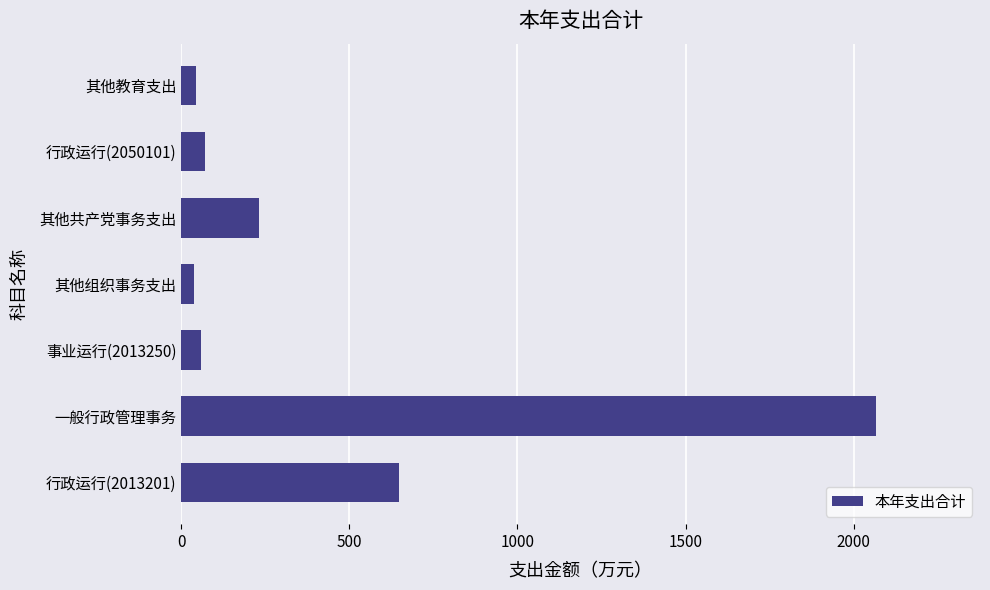

Does the chart contain stacked bars?

No